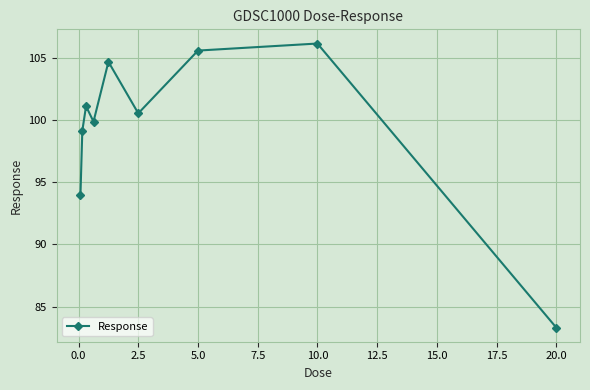

Reading left to right, list all the values displayed in this chart.

93.9	99.1	101.1	99.9	104.7	100.5	105.6	106.2	83.3